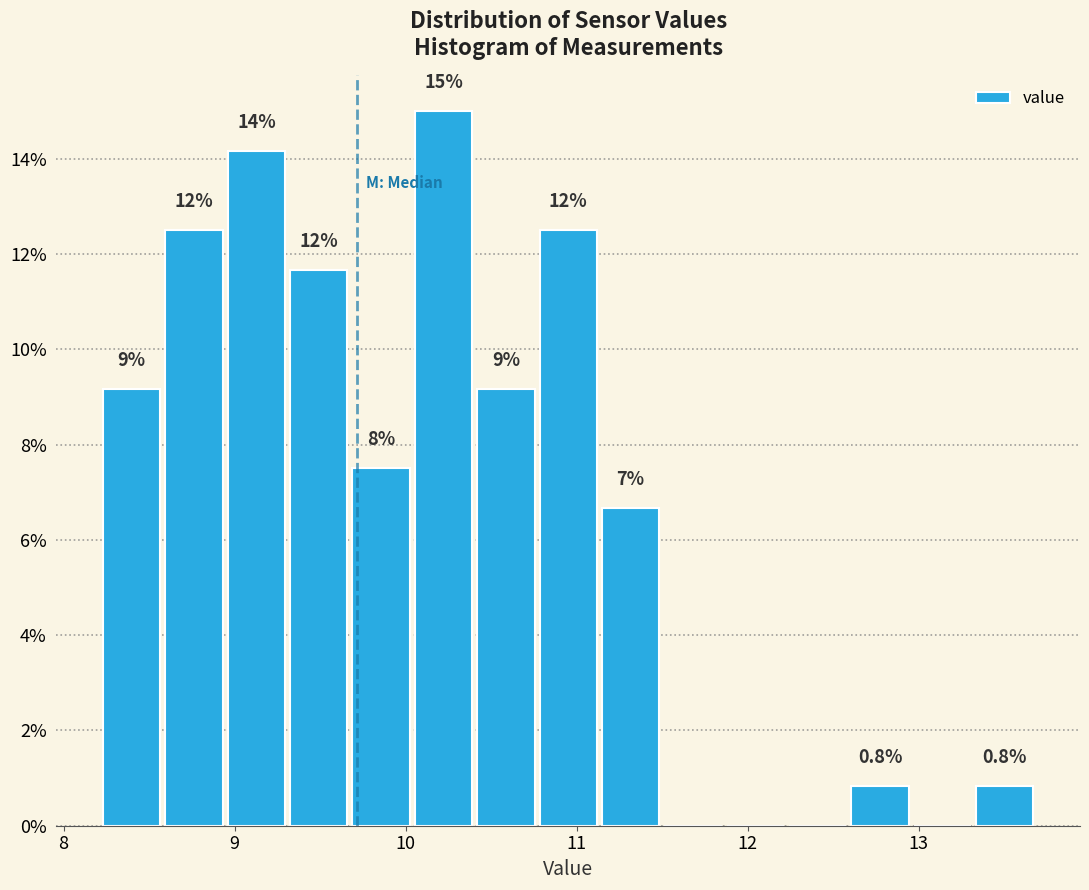

Read against the x-axis, roughly where is the centre of the tallest bar?

10.2